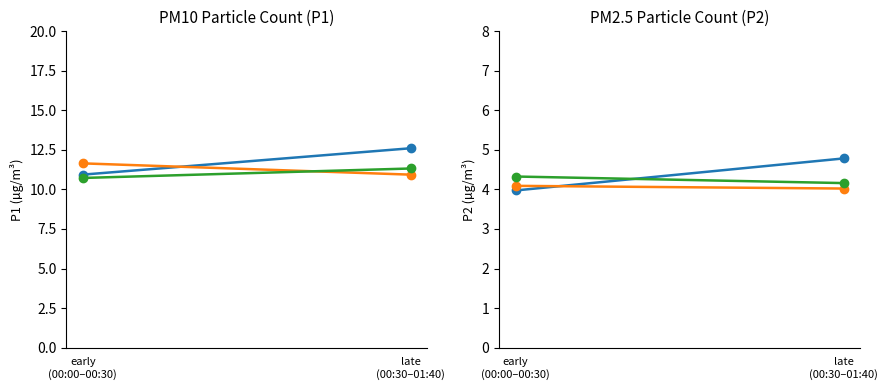

What are all the series names shown in the legend?

Sensor group 1, Sensor group 2, Sensor group 3